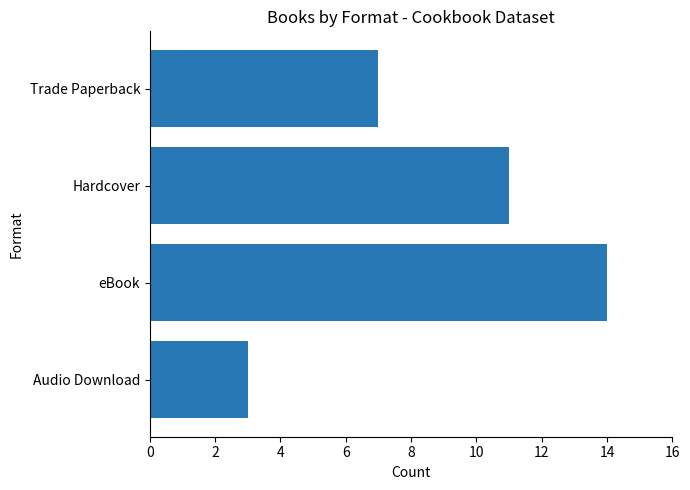

Does the chart contain any negative values?

No